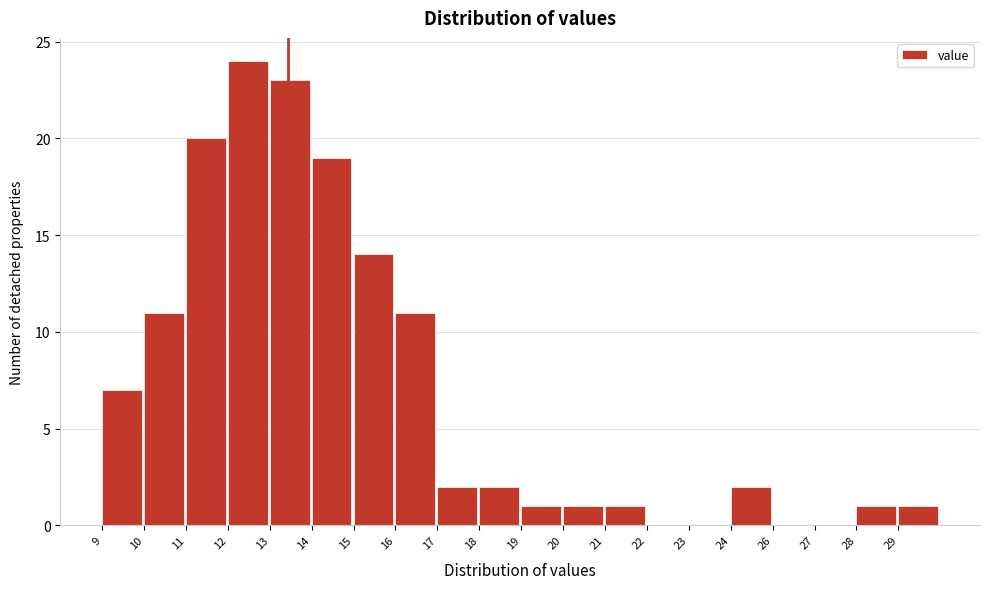

Reading left to right, transcribe all the data shown in this chart.

9=7	10=11	11=20	12=24	13=23	14=19	15=14	16=11	17=2	18=2	19=1	20=1	21=1	22=0	23=0	24=2	26=0	27=0	28=1	29=1